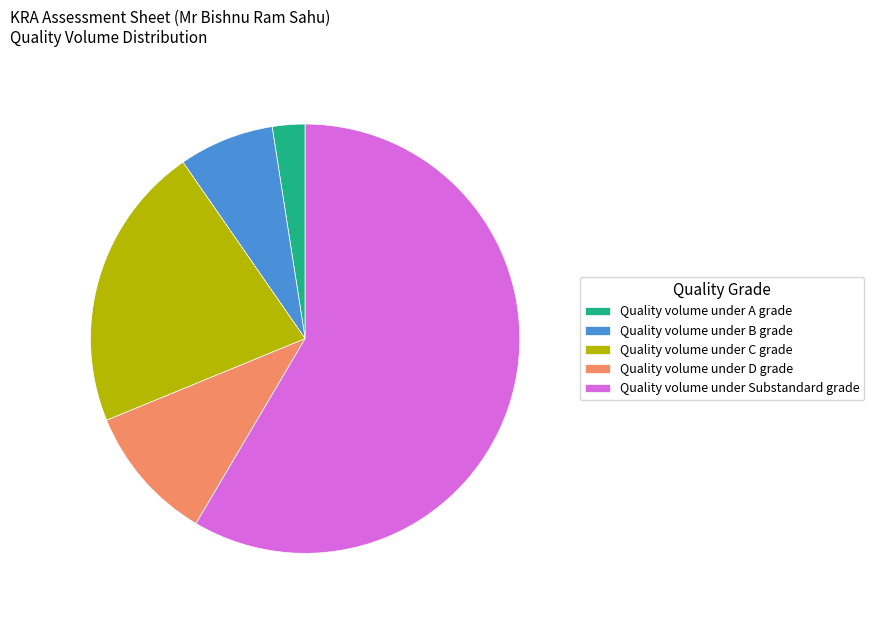

How many segments does this pie chart have?

5